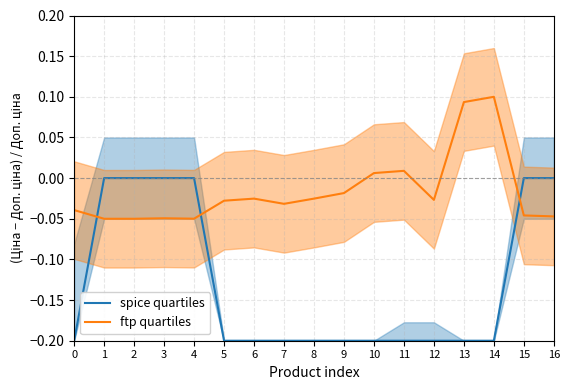

What is the value of the spice quartiles point at the 10th from the left?

-0.2